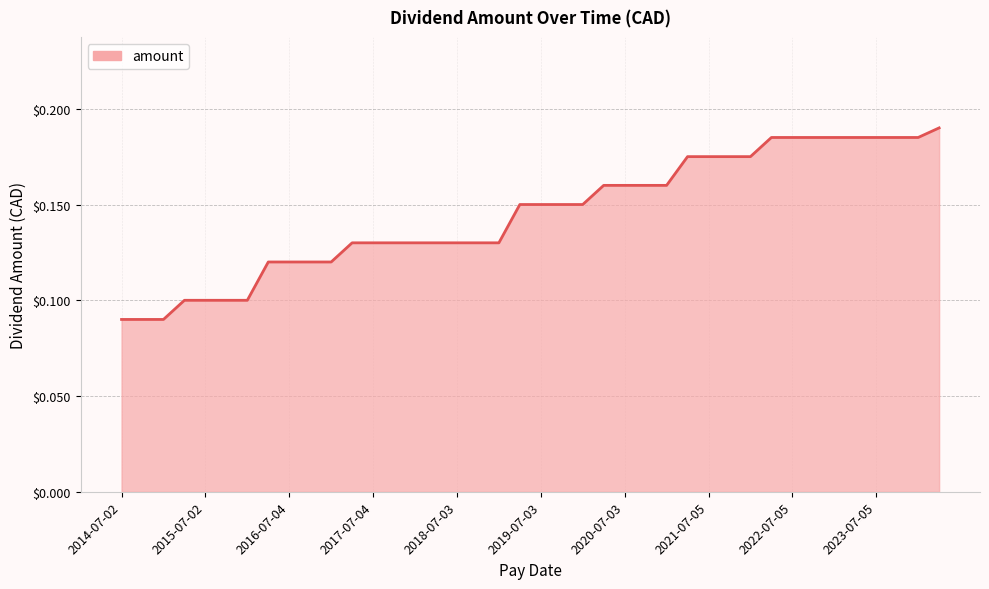

How many lines are shown in the chart?

1